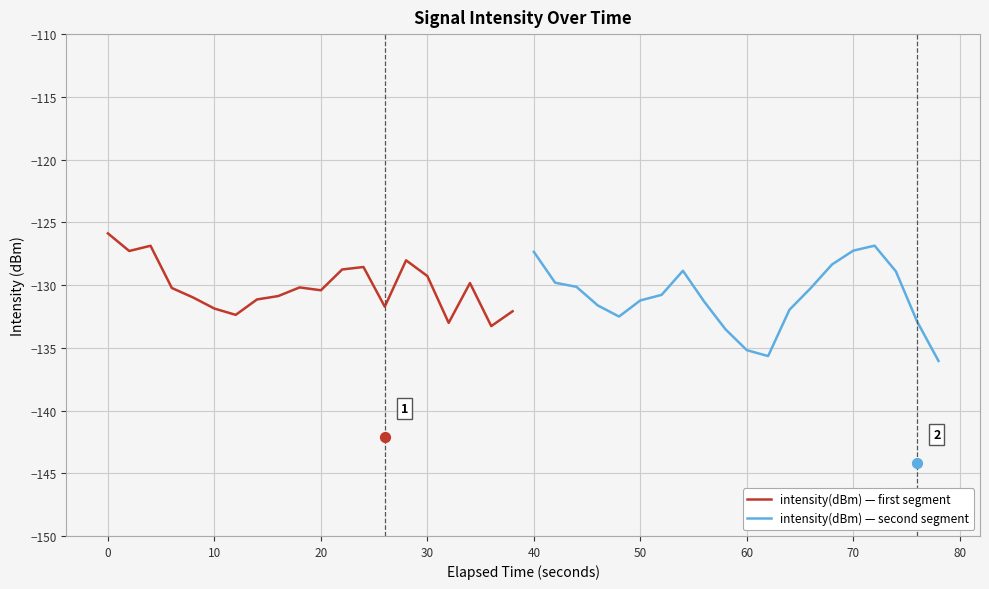

The value of intensity(dBm) — first segment at 10 is -131.9. True or false?

True